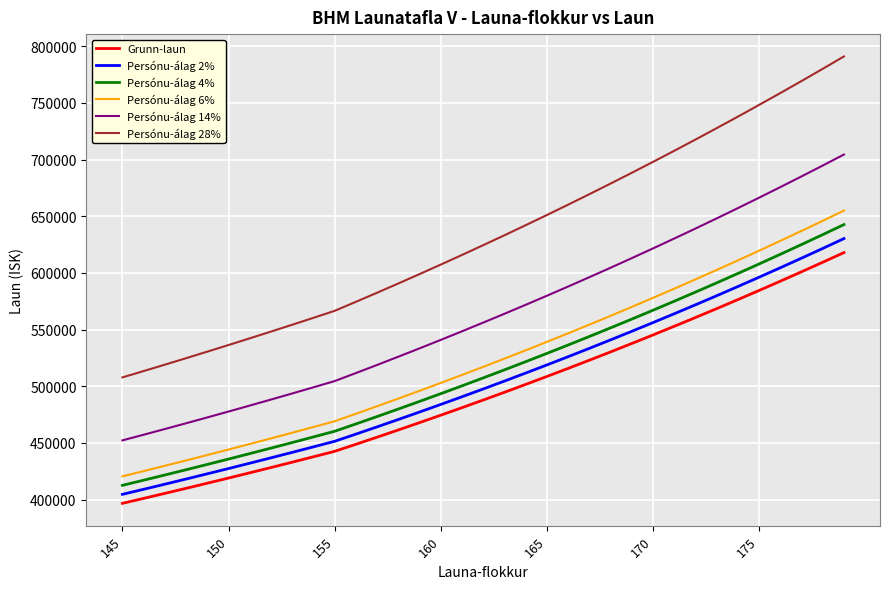

Rank the series by their maximum value, from highest to lowest.

Persónu-álag 28%, Persónu-álag 14%, Persónu-álag 6%, Persónu-álag 4%, Persónu-álag 2%, Grunn-laun